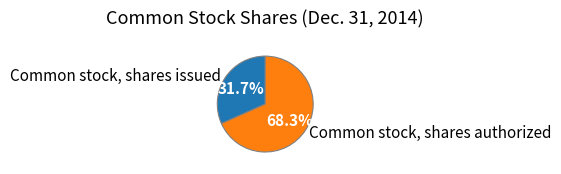

Combined, what portion of the pie is Common stock, shares issued and Common stock, shares authorized?

100.0%